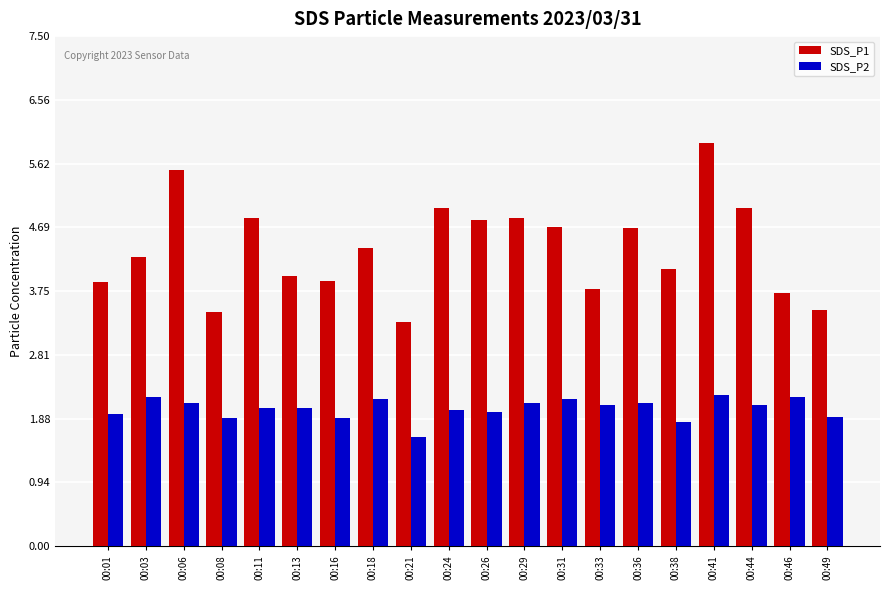

Is it true that SDS_P2 equals 0.6 at 00:26?

False